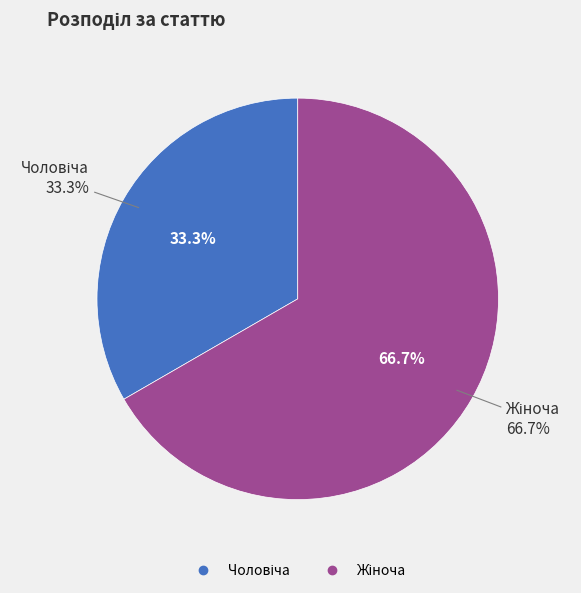

What is the change in value from Чоловіча to Жіноча?

+1